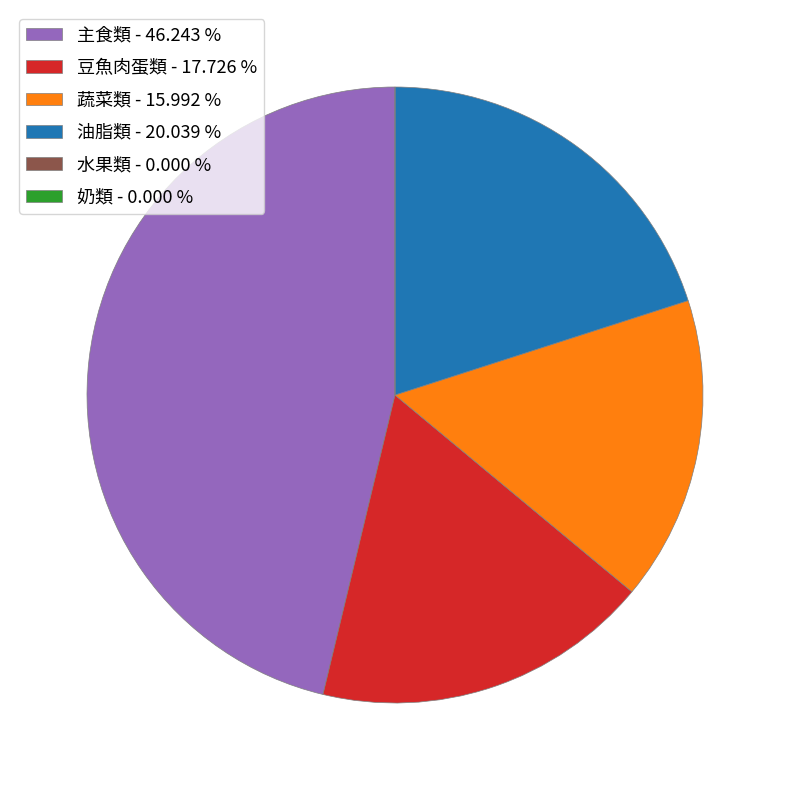

What is the largest slice in the pie chart?

主食類 - 46.243 %